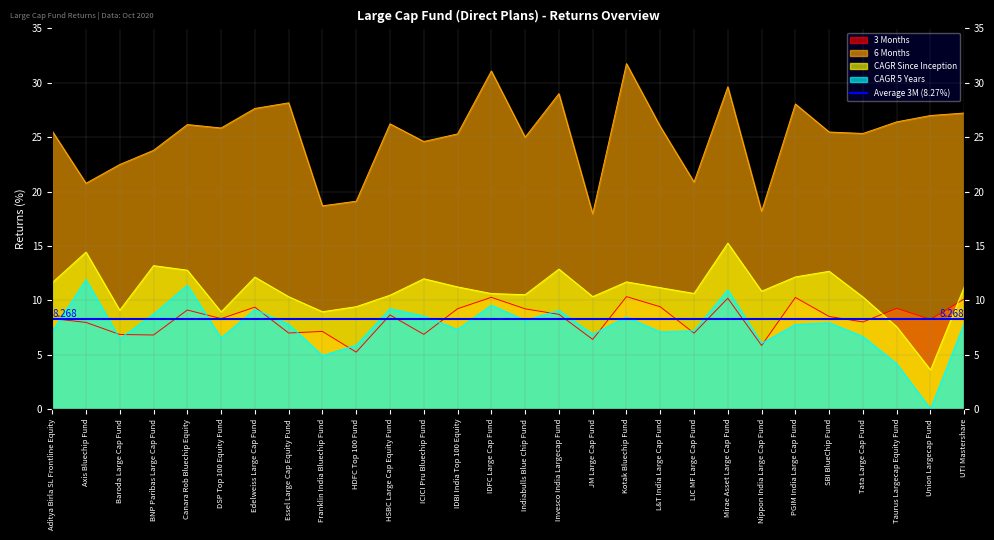

How many interior local valleys does the 6 Months series have?

9